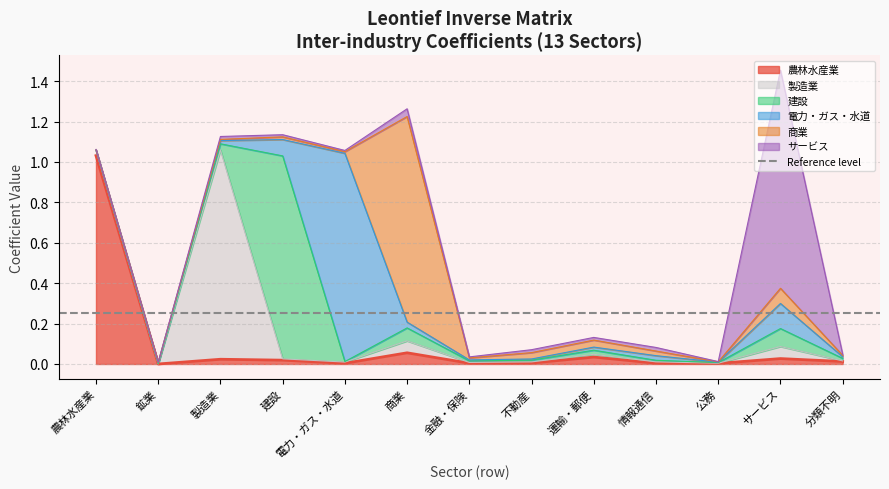

The 製造業 series shows 0.0 at 分類不明. True or false?

True